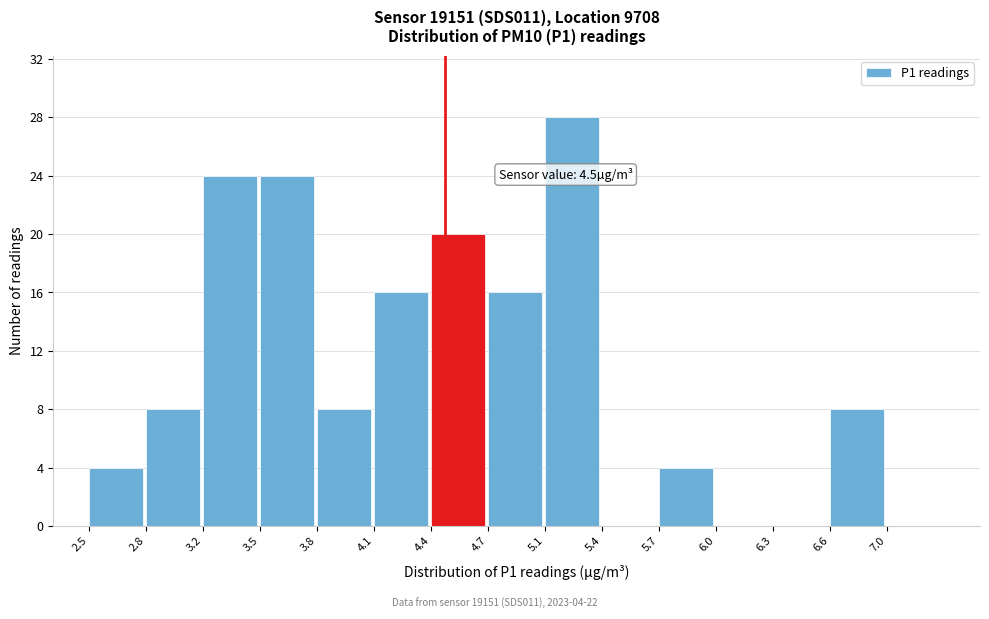

Over which range of the x-axis is the bar tallest?

5.05 to 5.35